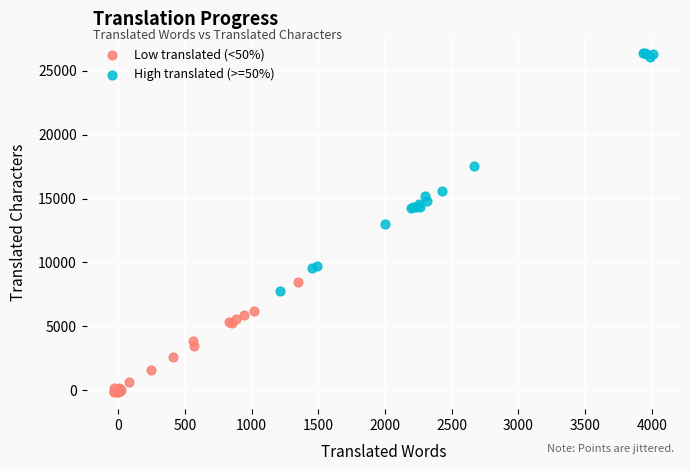

Which series reaches the minimum Y coordinate?

Low translated (<50%)